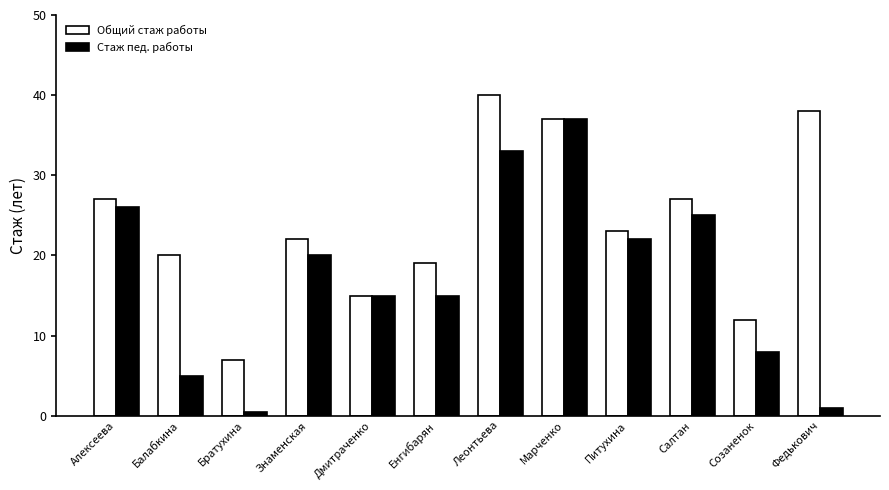

Where does the Стаж пед. работы series first go above 20?

Алексеева